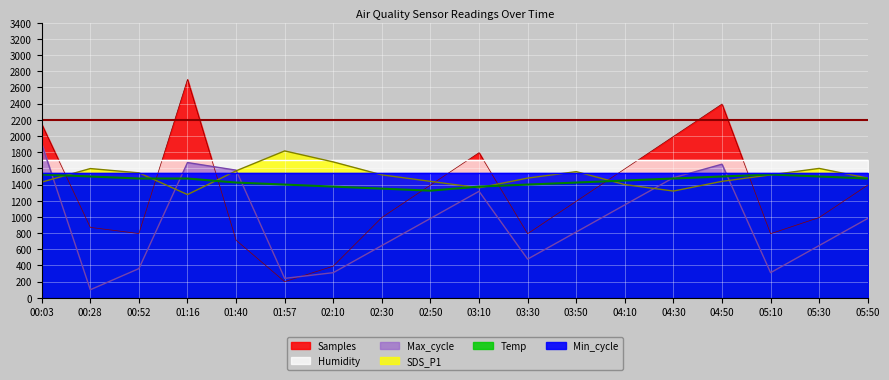

What is the label of the 12th point from the left?

03:50